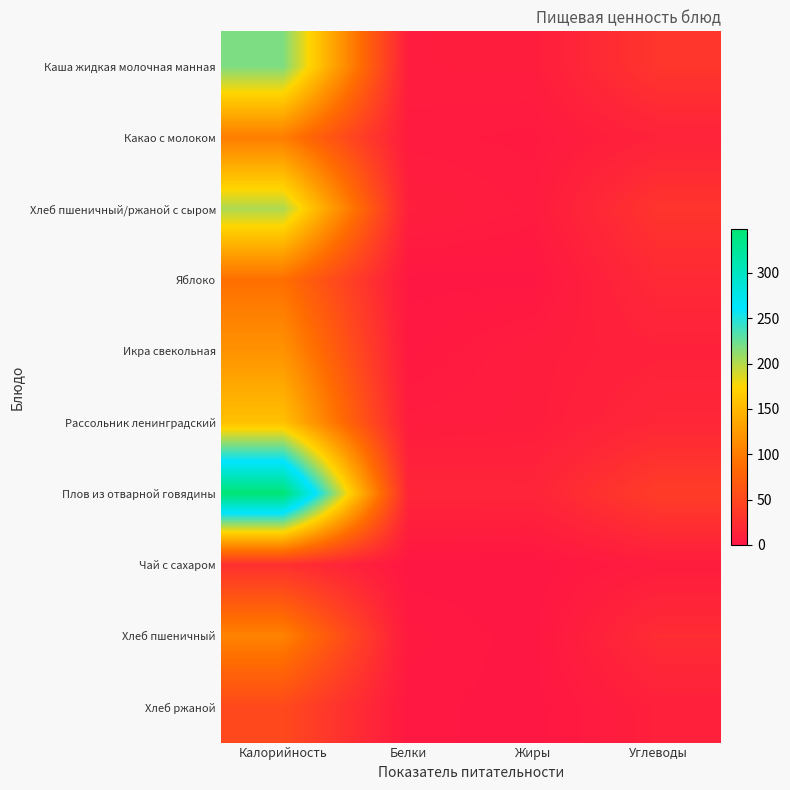

Reading right to left, transcribe all the data shown in this chart.

Каша жидкая молочная манная: Углеводы=31.6	Жиры=7.2	Белки=6.7	Калорийность=217.8
Какао с молоком: Углеводы=12.6	Жиры=3.6	Белки=4.6	Калорийность=100.4
Хлеб пшеничный/ржаной с сыром: Углеводы=30.5	Жиры=5.1	Белки=8.6	Калорийность=201.9
Яблоко: Углеводы=19.6	Жиры=0.8	Белки=0.8	Калорийность=88.8
Икра свекольная: Углеводы=11.4	Жиры=7.2	Белки=2.3	Калорийность=118.8
Рассольник ленинградский: Углеводы=17.0	Жиры=7.2	Белки=5.9	Калорийность=157.0
Плов из отварной говядины: Углеводы=38.6	Жиры=14.7	Белки=15.3	Калорийность=348.3
Чай с сахаром: Углеводы=6.4	Жиры=0.0	Белки=0.2	Калорийность=26.8
Хлеб пшеничный: Углеводы=22.1	Жиры=0.4	Белки=3.4	Калорийность=105.5
Хлеб ржаной: Углеводы=10.0	Жиры=0.4	Белки=2.0	Калорийность=51.2